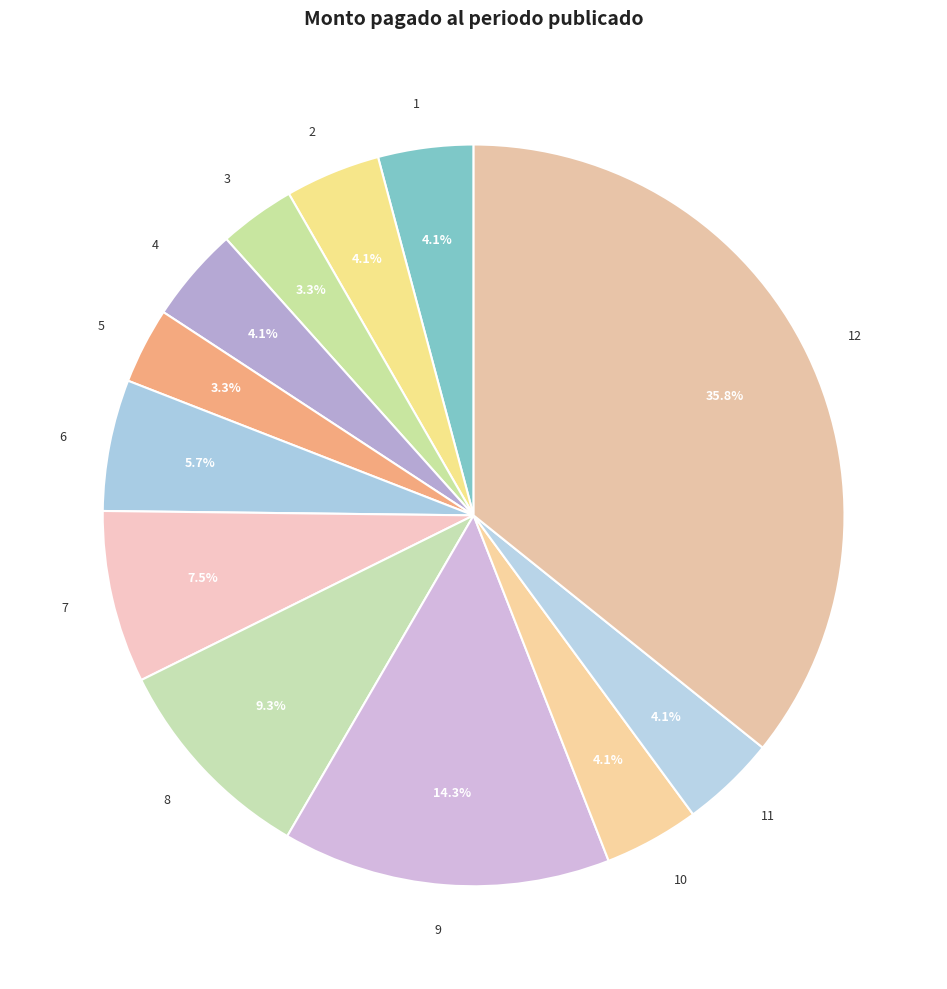

What is the ratio of the value at 7 to the value at 5?

2.3